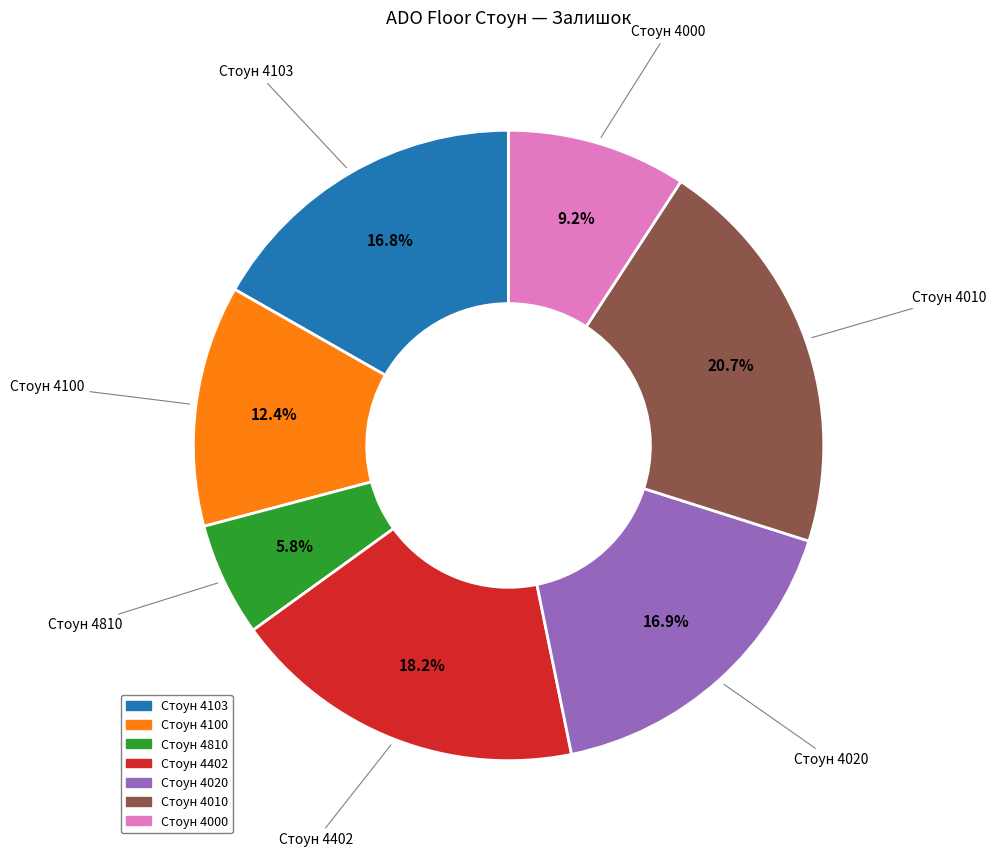

To the nearest percent, what is the difference between the largest and smallest slice percentages?

15%